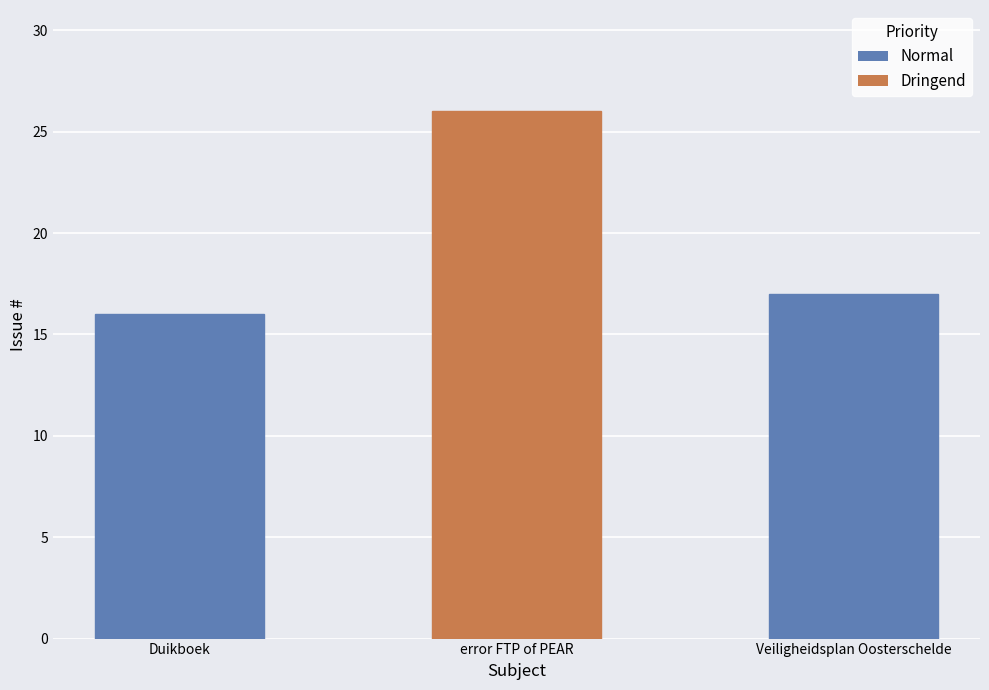

Does the chart contain any negative values?

No